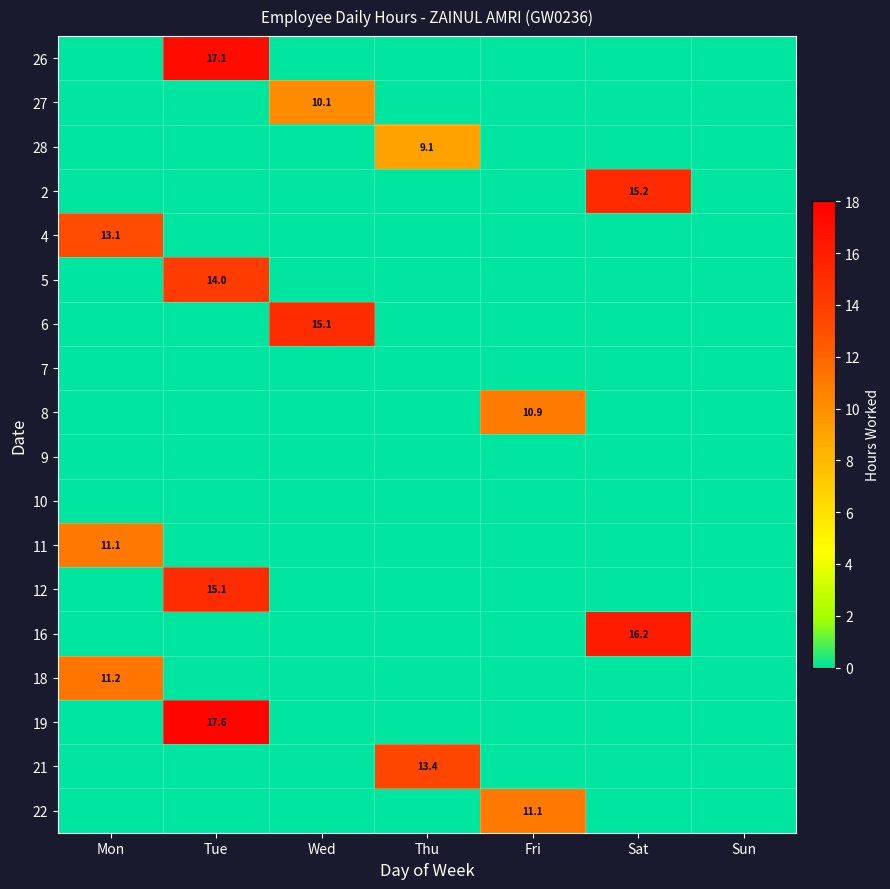

Which category has the highest value across all series?

Tue